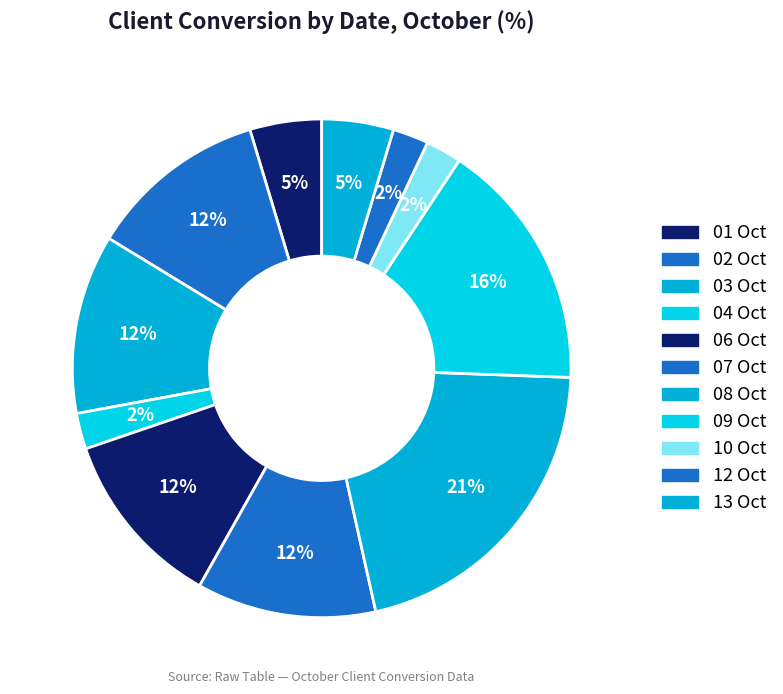

How many slices are in this pie chart?

11